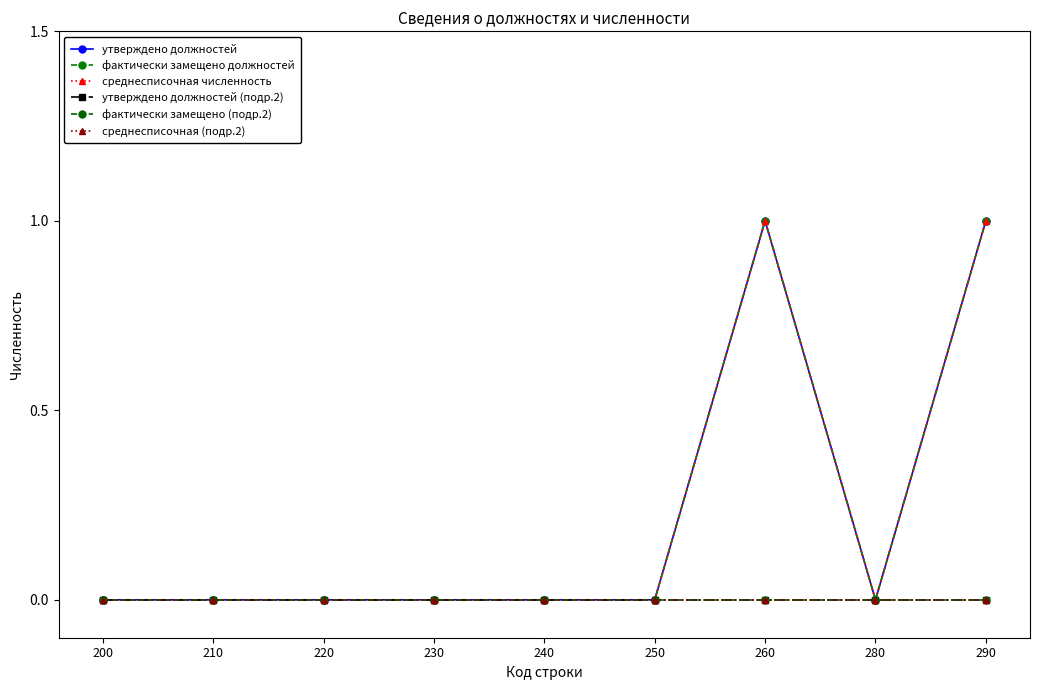

How many lines are shown in the chart?

6